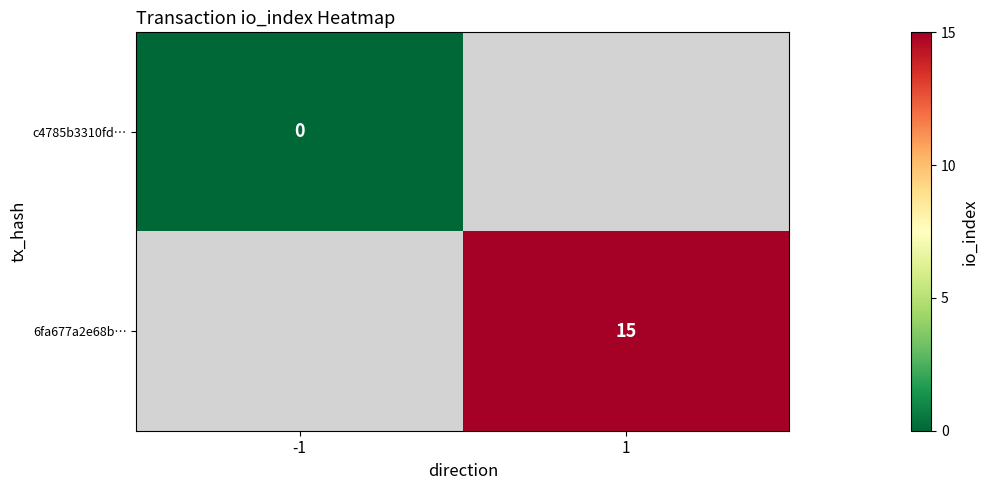

The value of 6fa677a2e68b… at 1 is 9. True or false?

False